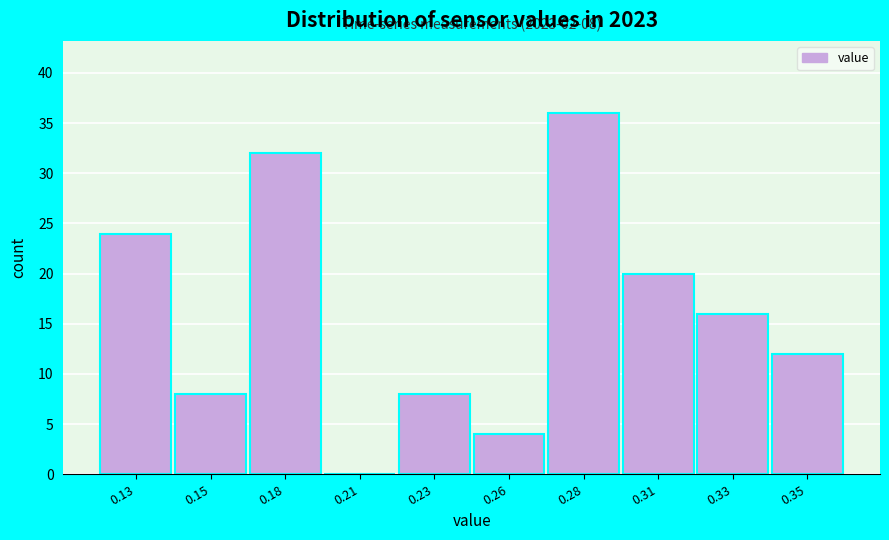

Reading left to right, what are all the values shown in this chart?

0.13=24	0.15=8	0.18=32	0.21=0	0.23=8	0.26=4	0.28=36	0.31=20	0.33=16	0.35=12